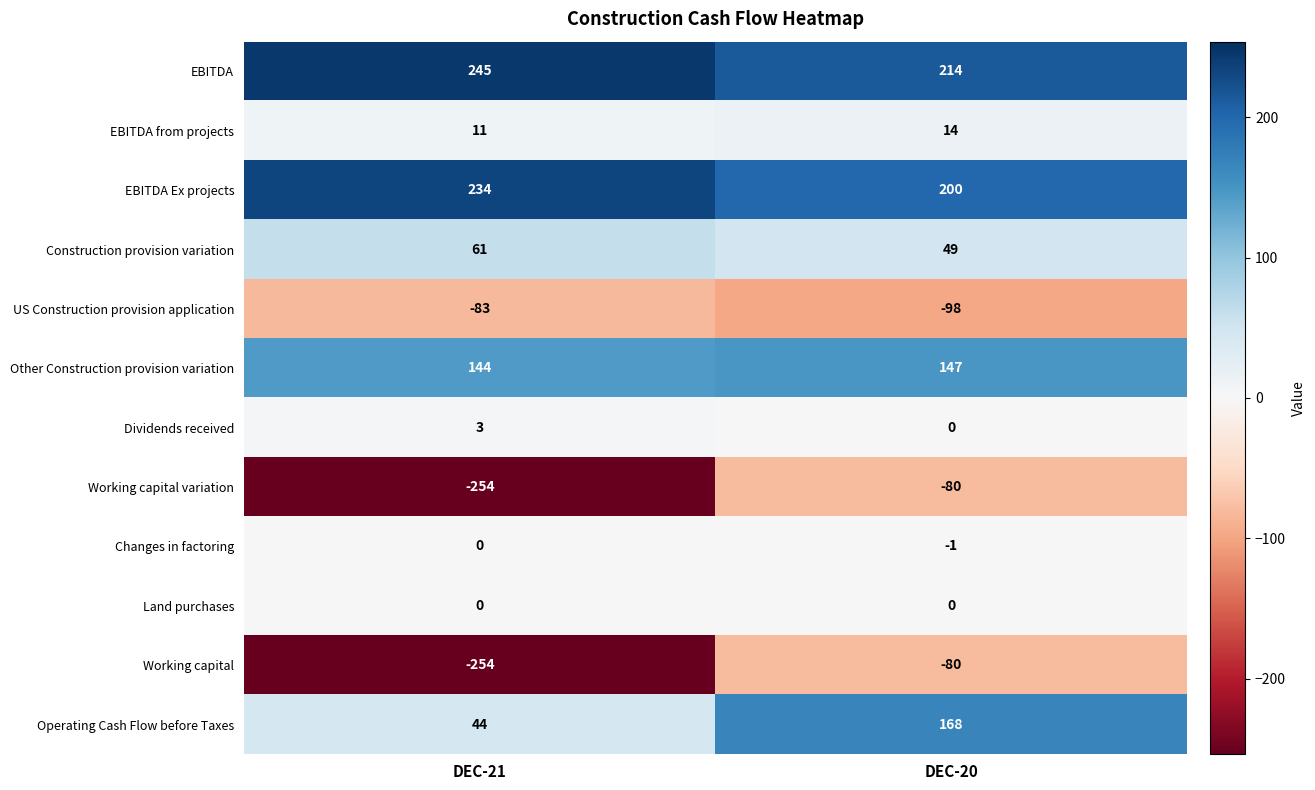

Read the Working capital value at DEC-20, to the nearest 10.

-80